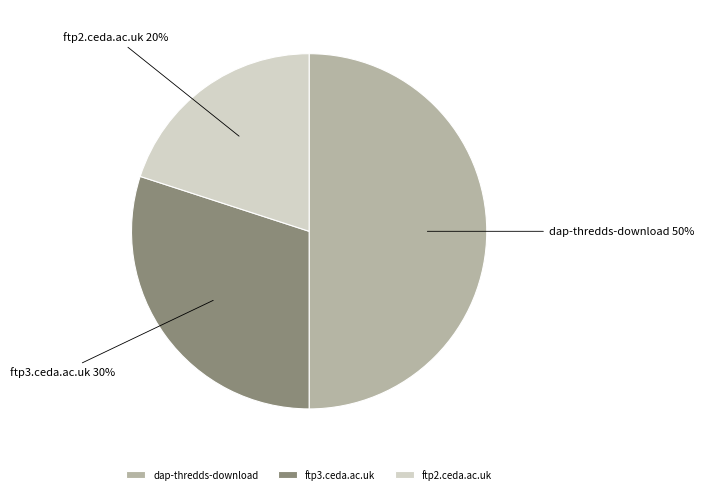

True or false: ftp2.ceda.ac.uk accounts for 20% of the total.

True